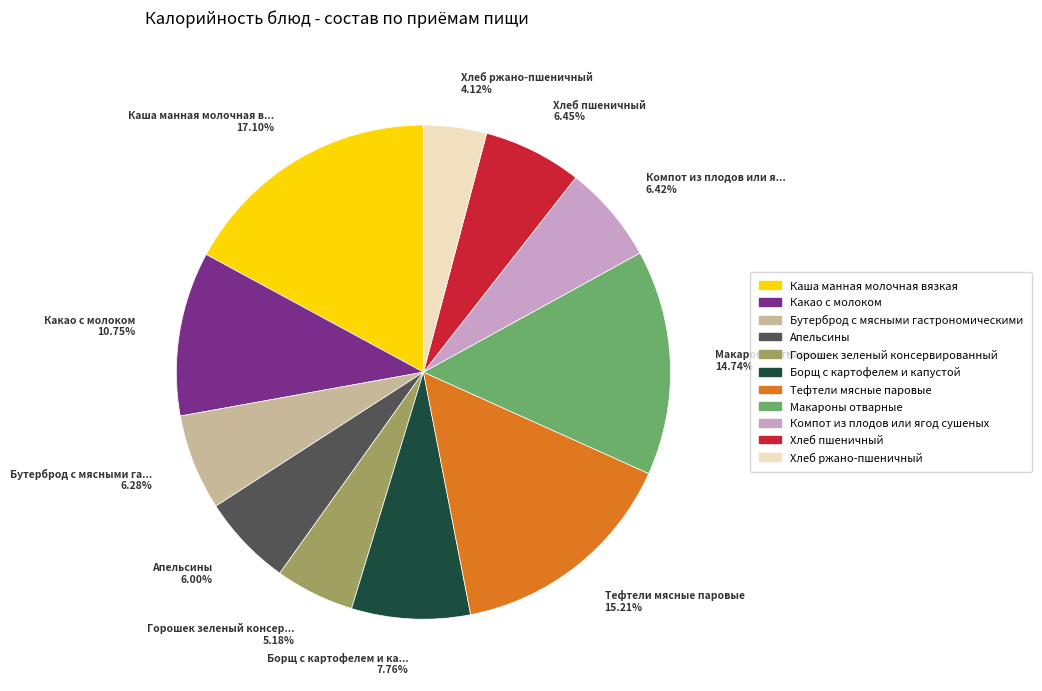

Approximately how many times larger is the value at Тефтели мясные паровые compared to Хлеб ржано-пшеничный?

3.7